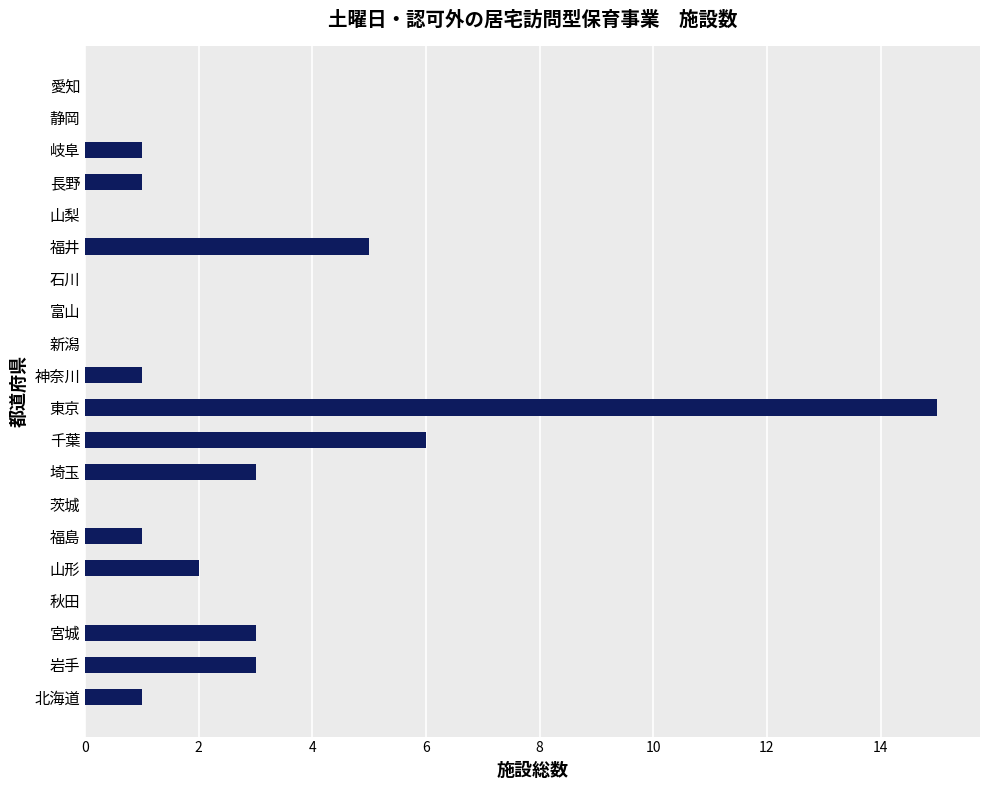

The chart shows a value of 2 at 山形. True or false?

True